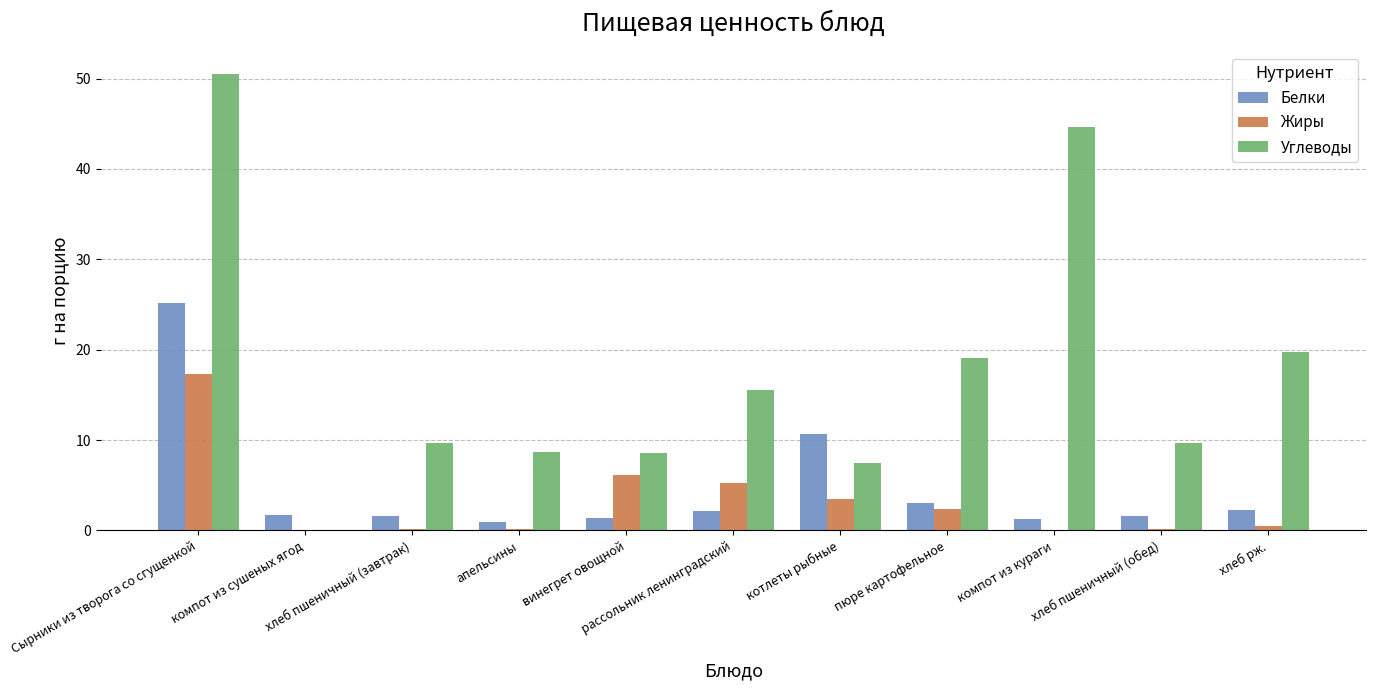

What is the sum of all Углеводы values?

193.7